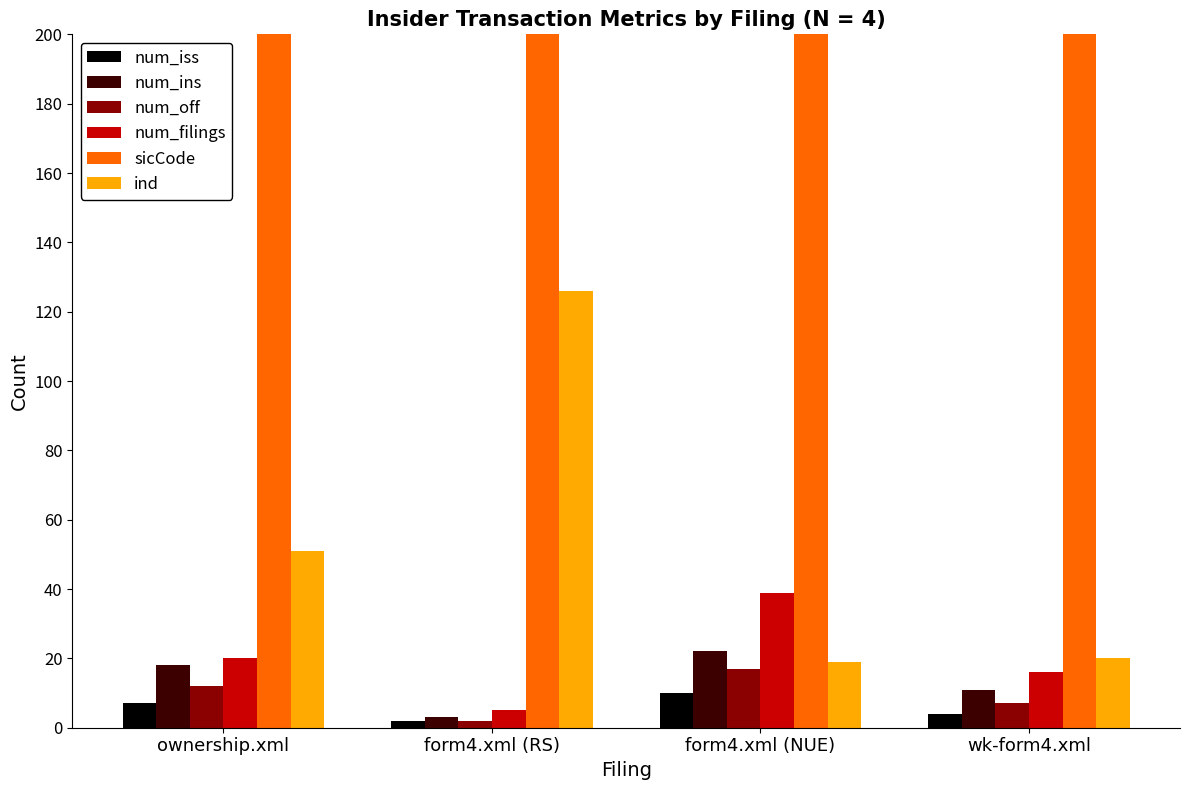

Is it true that sicCode equals 3334 at ownership.xml?

True